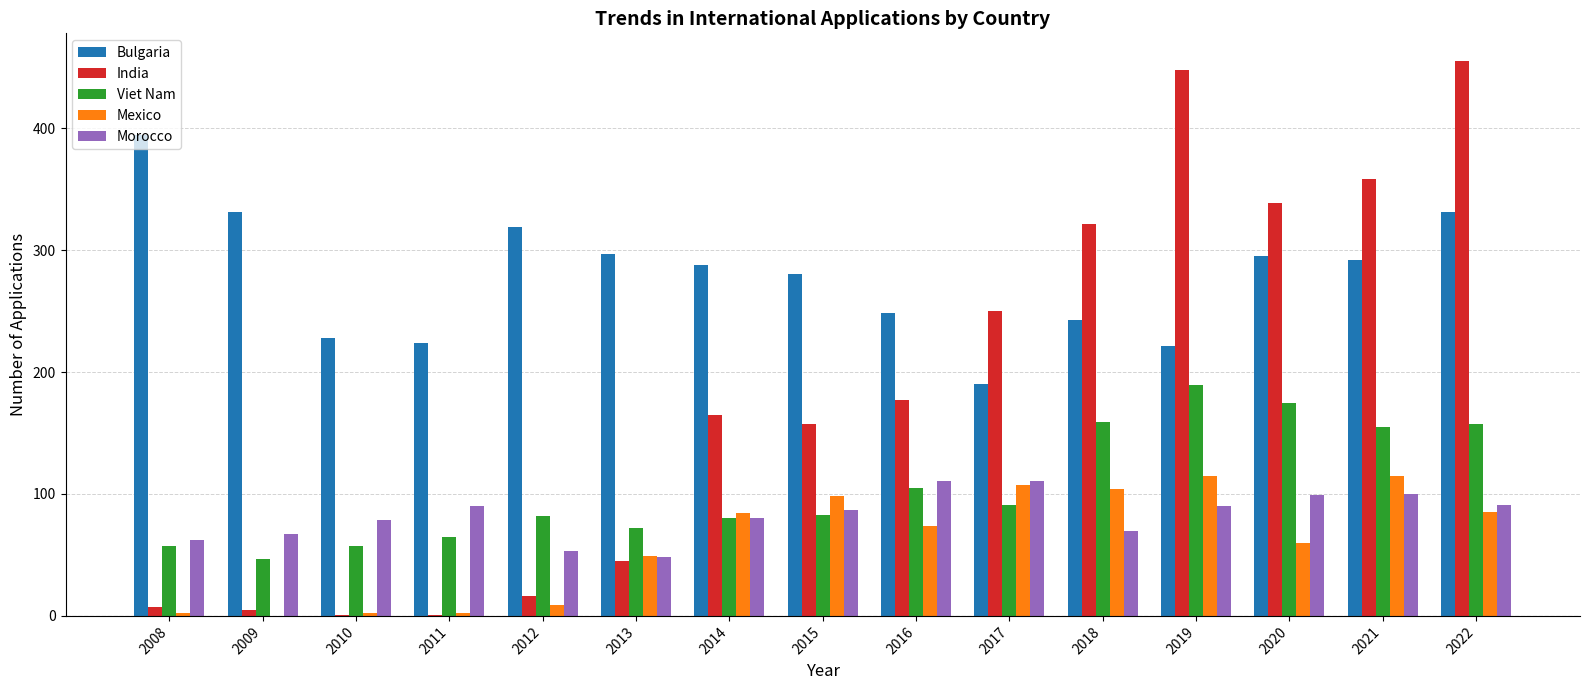

True or false: Viet Nam has a value of 57 at 2010.

True